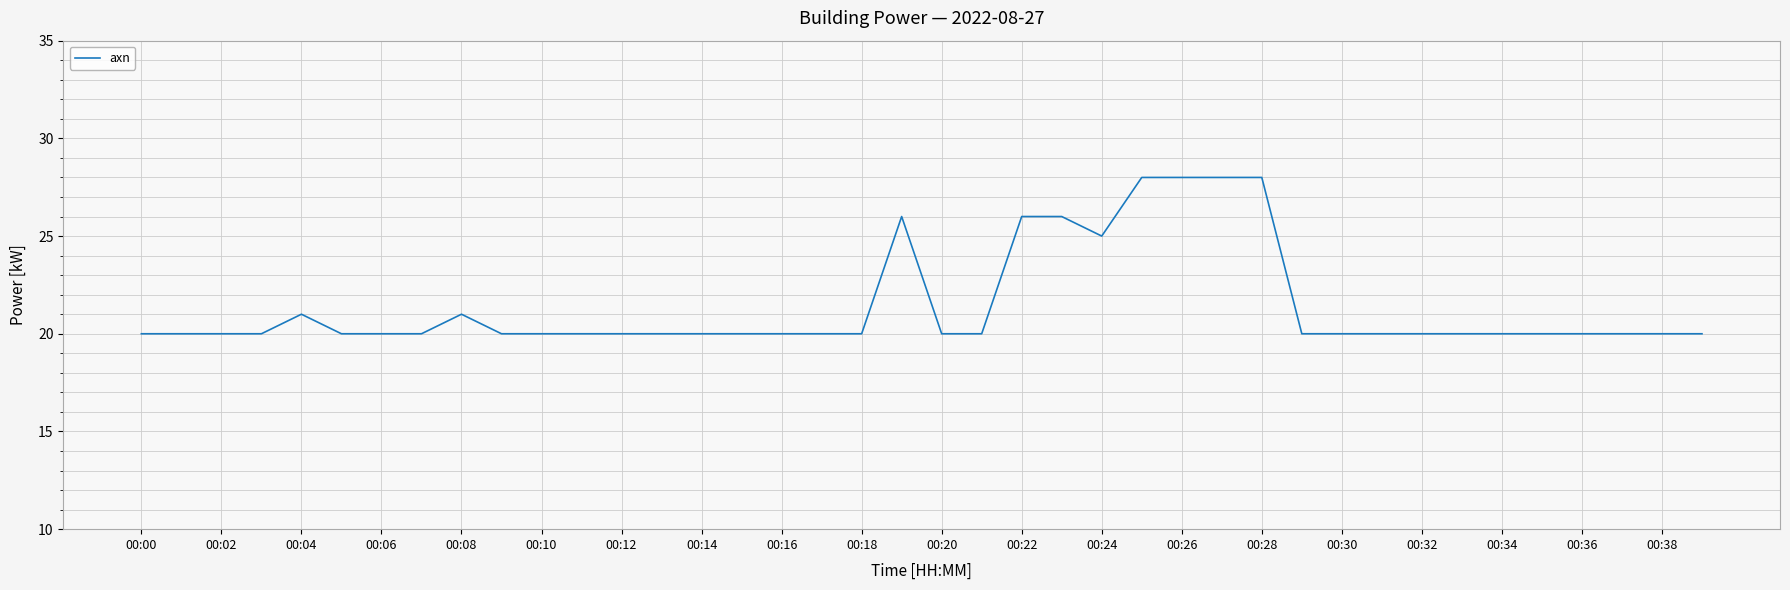

What is the difference between the maximum and minimum values?

8